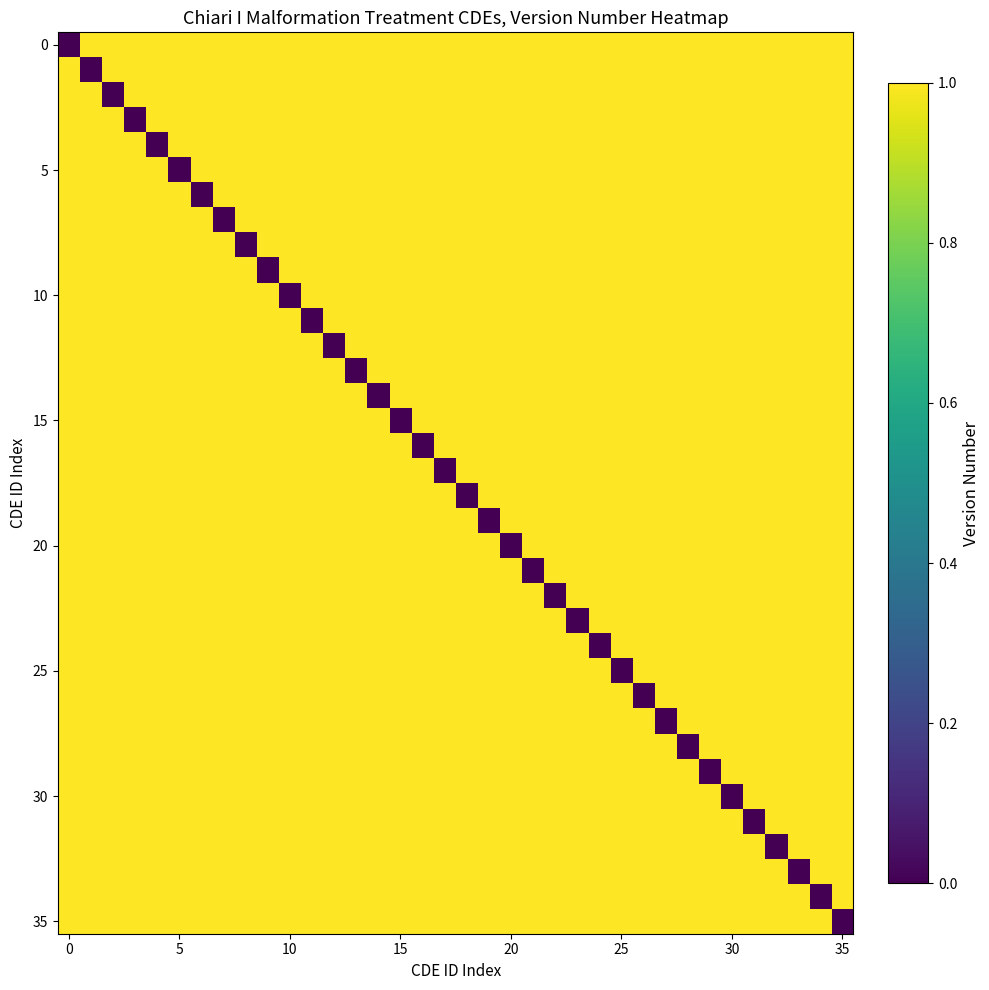

How many series are shown in this chart?

36